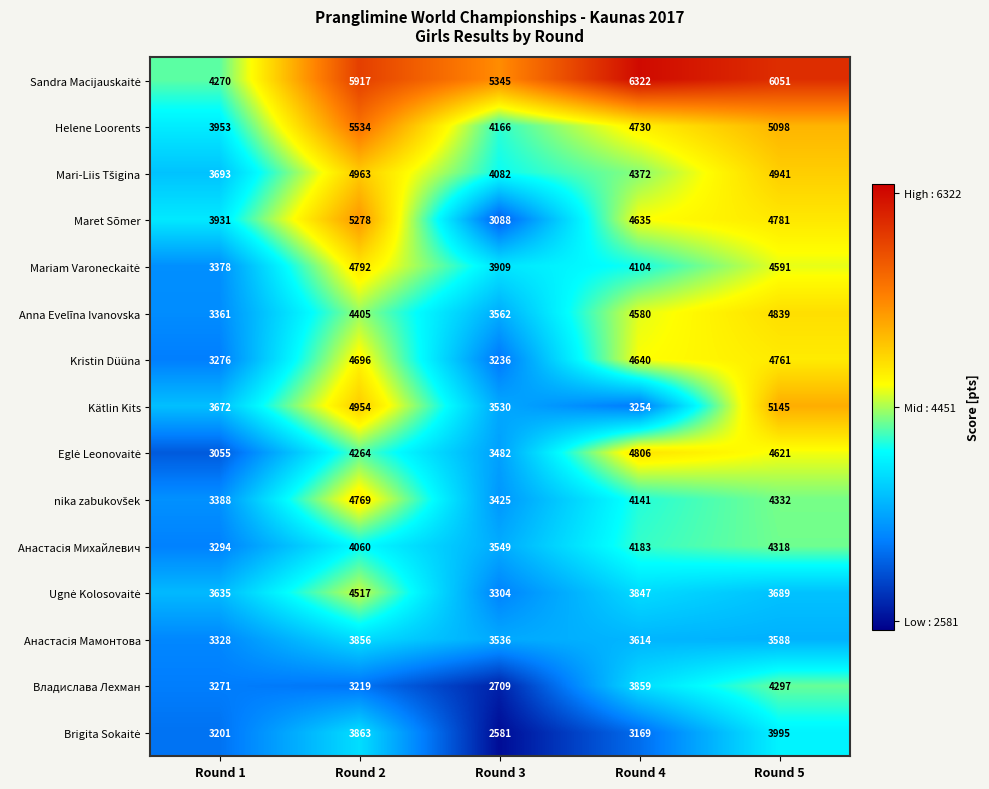

At how many categories does at least one series exceed 3736?

5